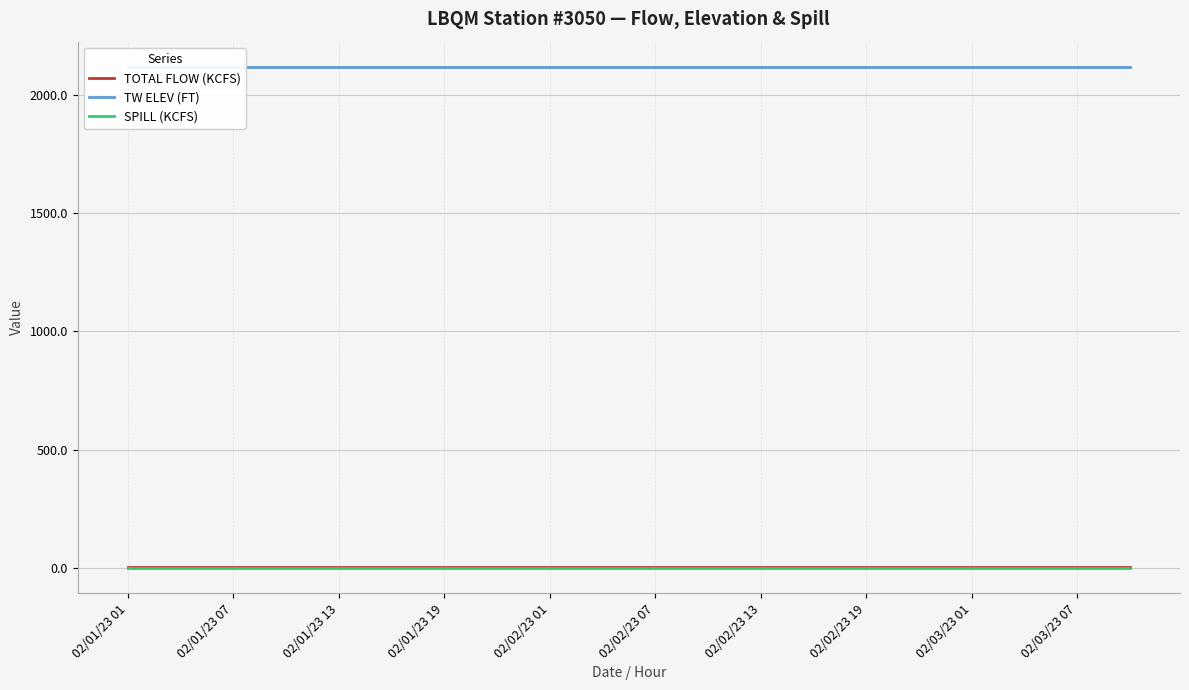

True or false: SPILL (KCFS) and TOTAL FLOW (KCFS) intersect in this chart.

False